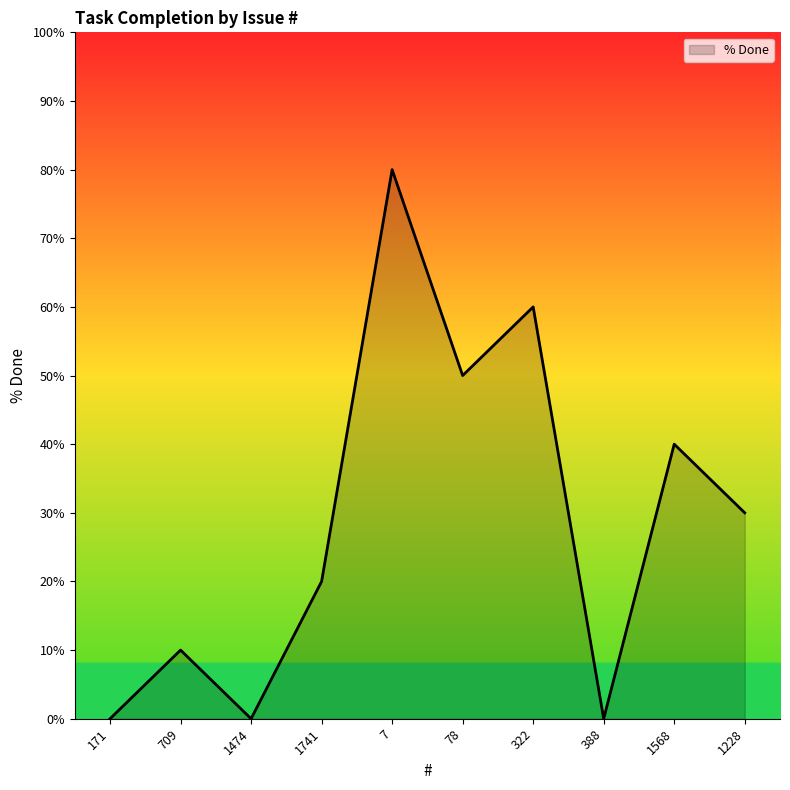

True or false: the data shows 0 at 1474.

True